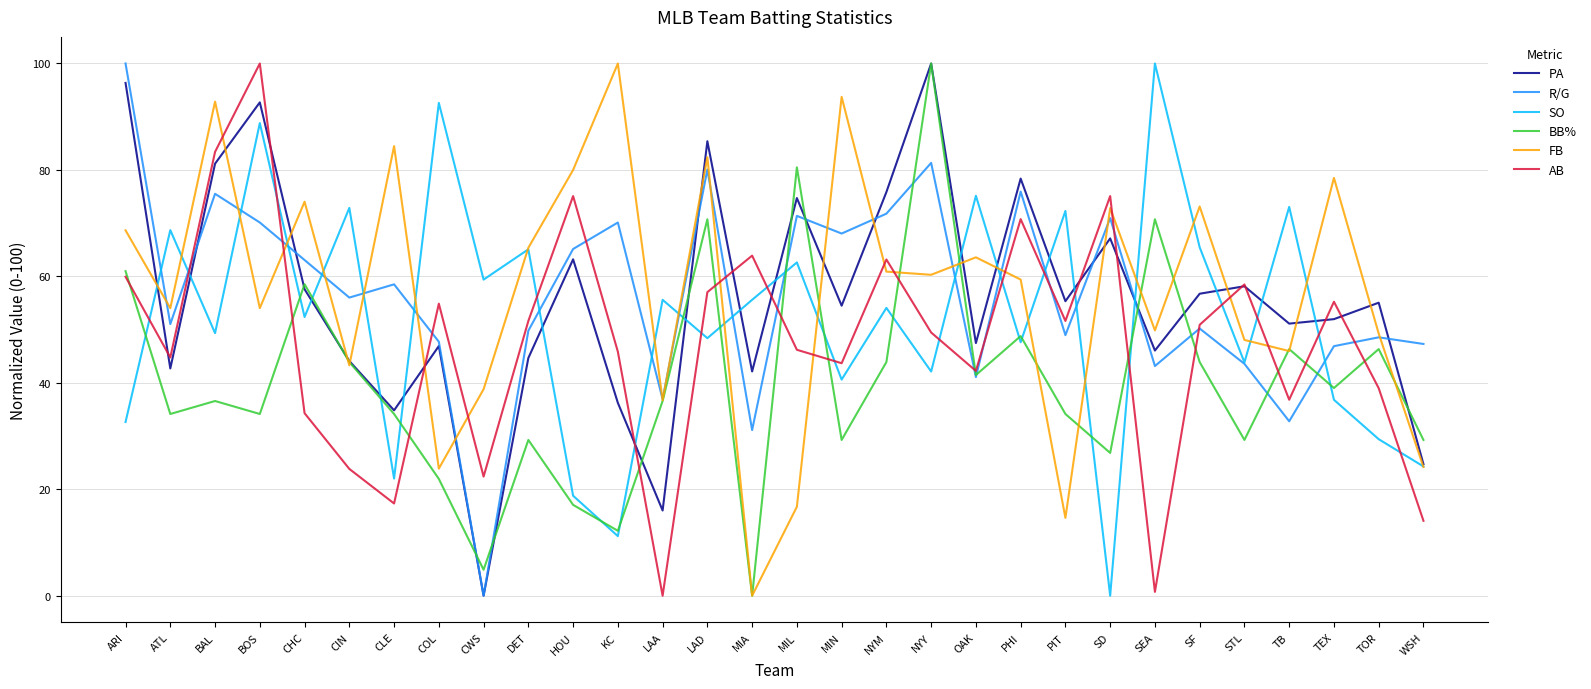

True or false: FB and R/G cross at least once.

True